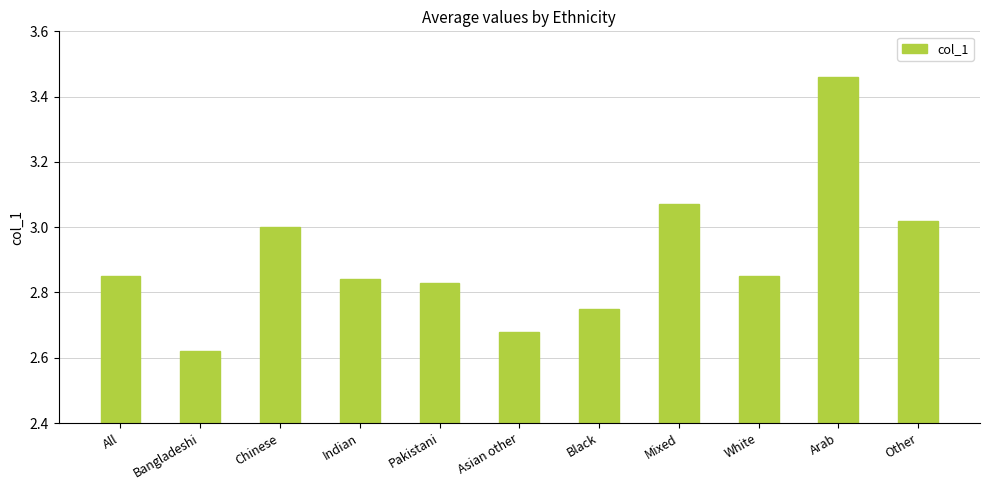

What is the difference between the maximum and second lowest values?

0.8